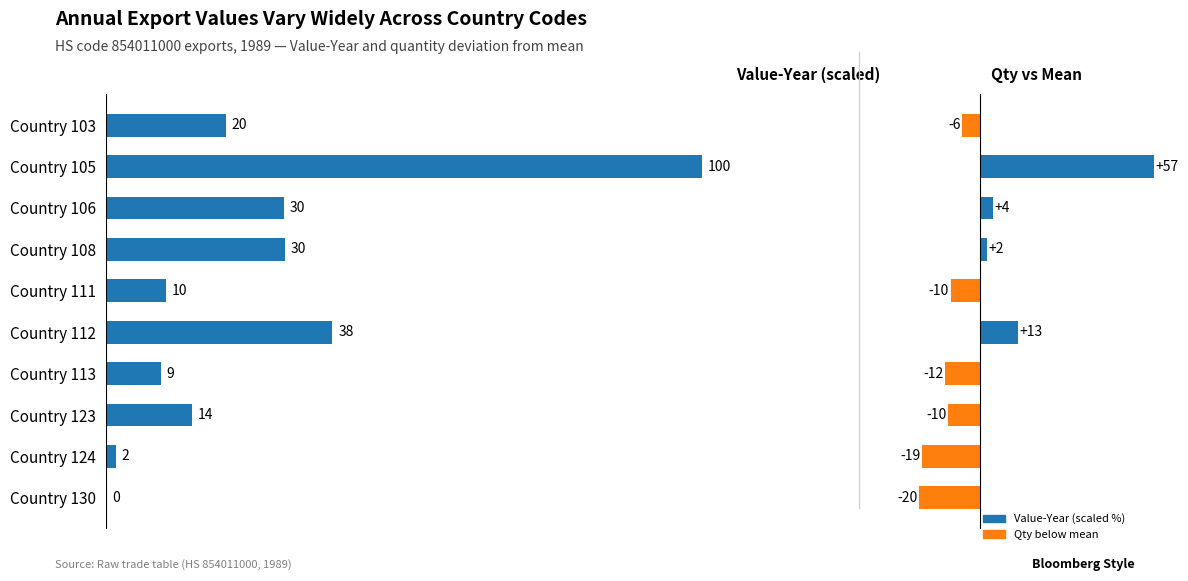

Count the number of data series in this chart.

2